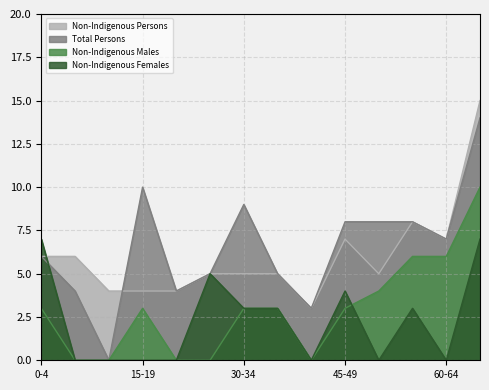

What is the sum of all Total Persons values?

91